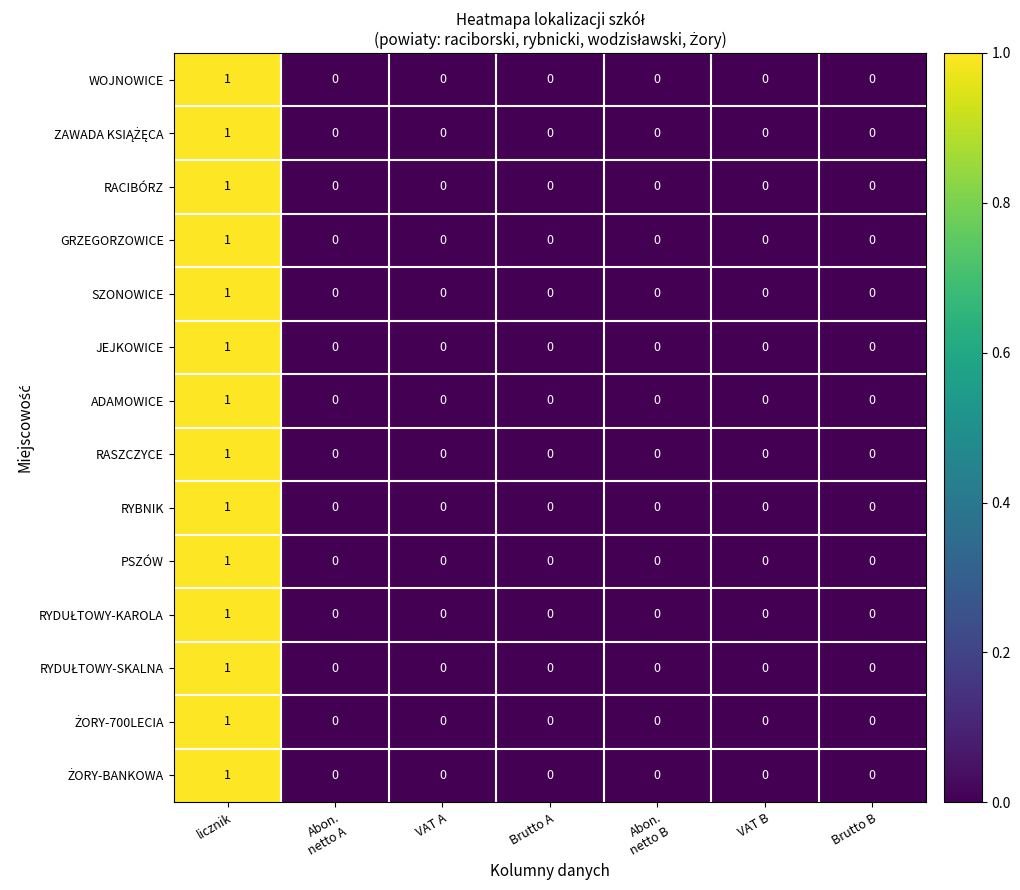

At which category is the sum across all series the highest?

licznik